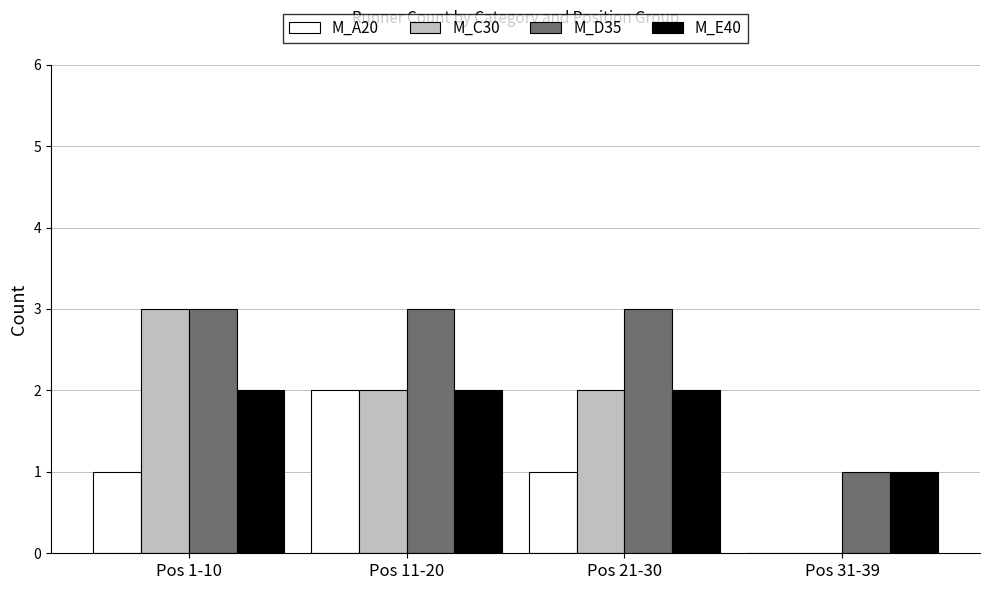

Which series changed the most between Pos 11-20 and Pos 21-30?

M_A20